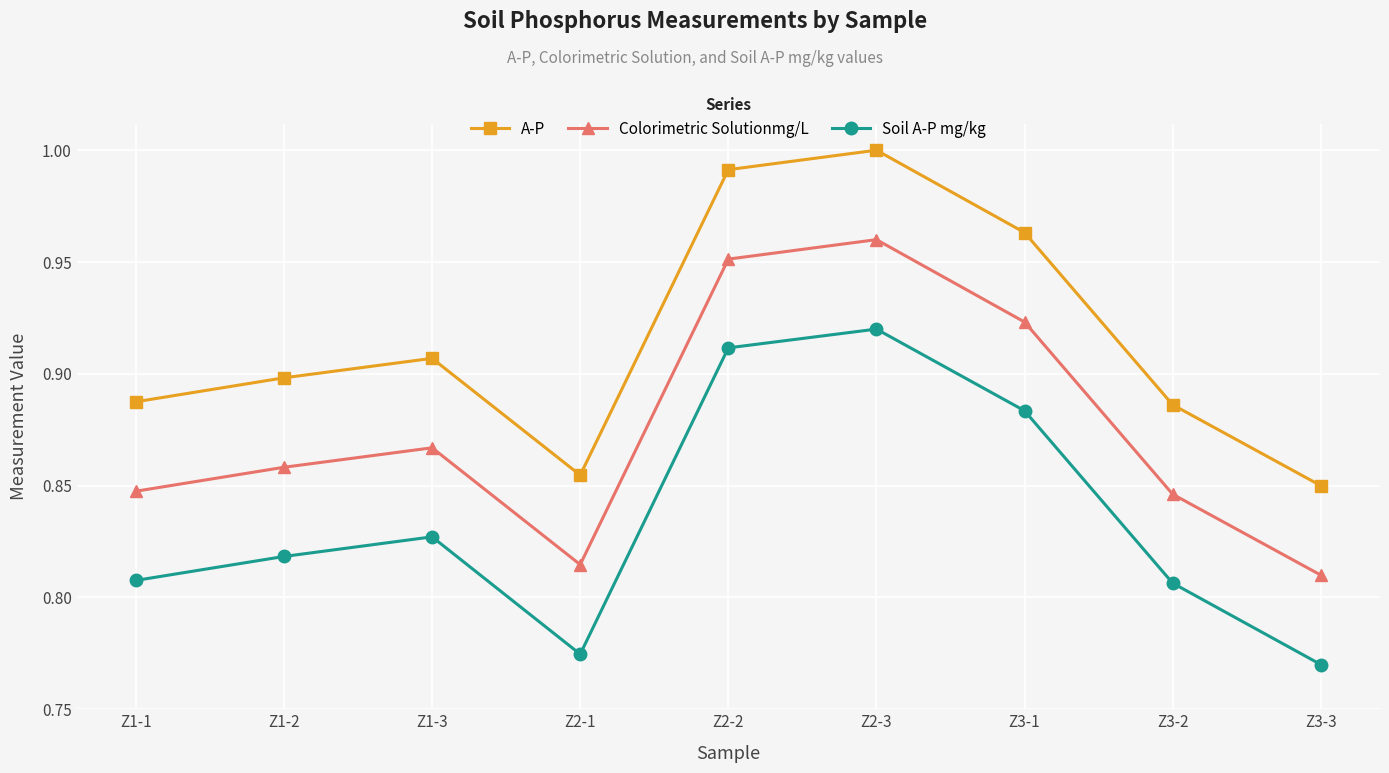

What is the label of the 2nd point from the right?

Z3-2